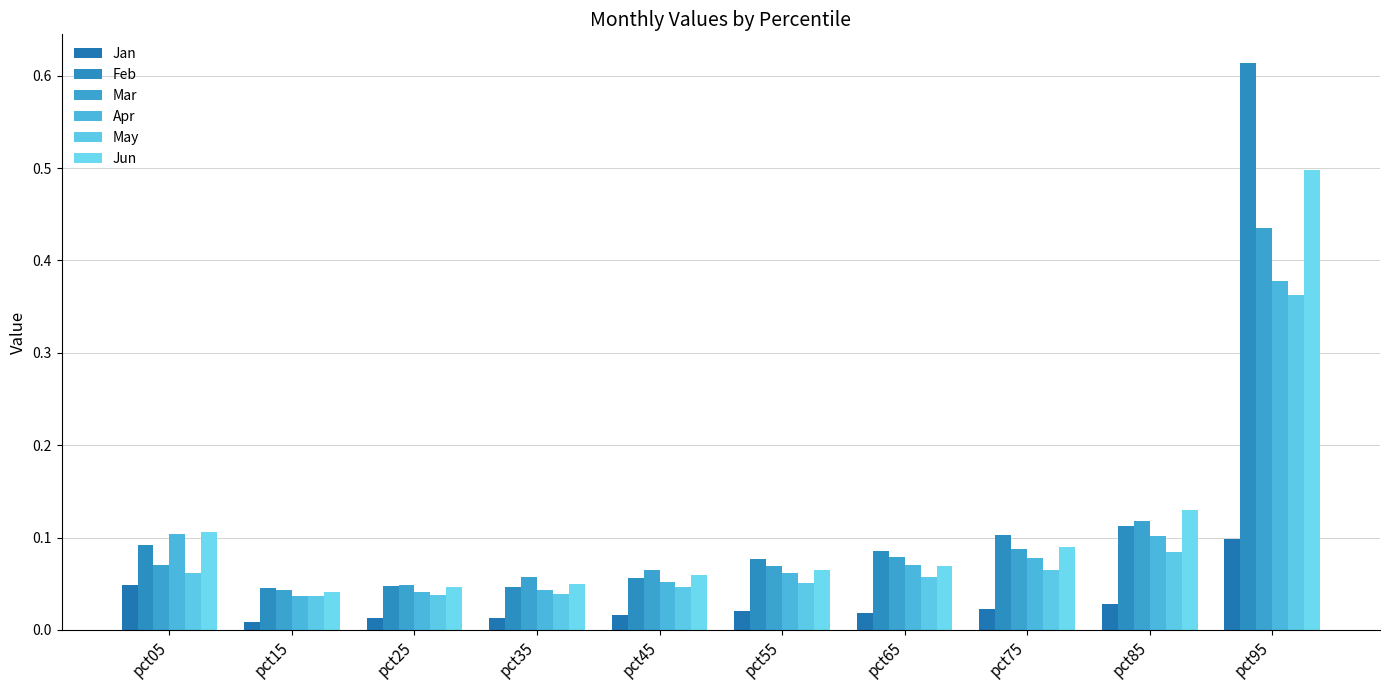

Reading left to right, extract all data points from this chart.

Jan: 0.0	0.0	0.0	0.0	0.0	0.0	0.0	0.0	0.0	0.1
Feb: 0.1	0.0	0.0	0.0	0.1	0.1	0.1	0.1	0.1	0.6
Mar: 0.1	0.0	0.0	0.1	0.1	0.1	0.1	0.1	0.1	0.4
Apr: 0.1	0.0	0.0	0.0	0.1	0.1	0.1	0.1	0.1	0.4
May: 0.1	0.0	0.0	0.0	0.0	0.1	0.1	0.1	0.1	0.4
Jun: 0.1	0.0	0.0	0.0	0.1	0.1	0.1	0.1	0.1	0.5